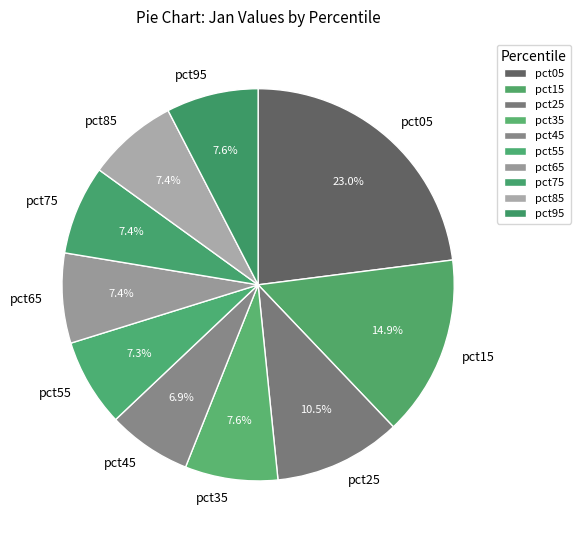

Combined, do pct65 and pct25 account for over 50%?

No